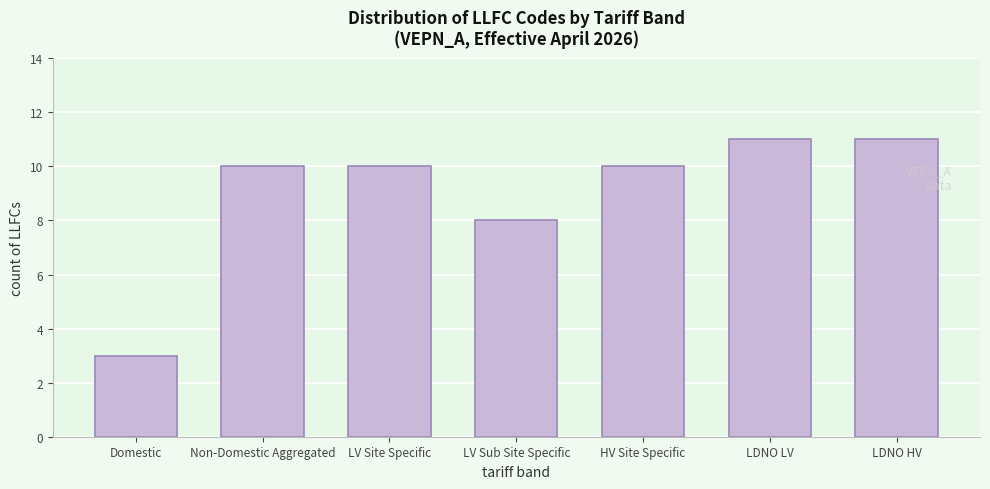

Reading right to left, extract all data points from this chart.

LDNO HV=11	LDNO LV=11	HV Site Specific=10	LV Sub Site Specific=8	LV Site Specific=10	Non-Domestic Aggregated=10	Domestic=3